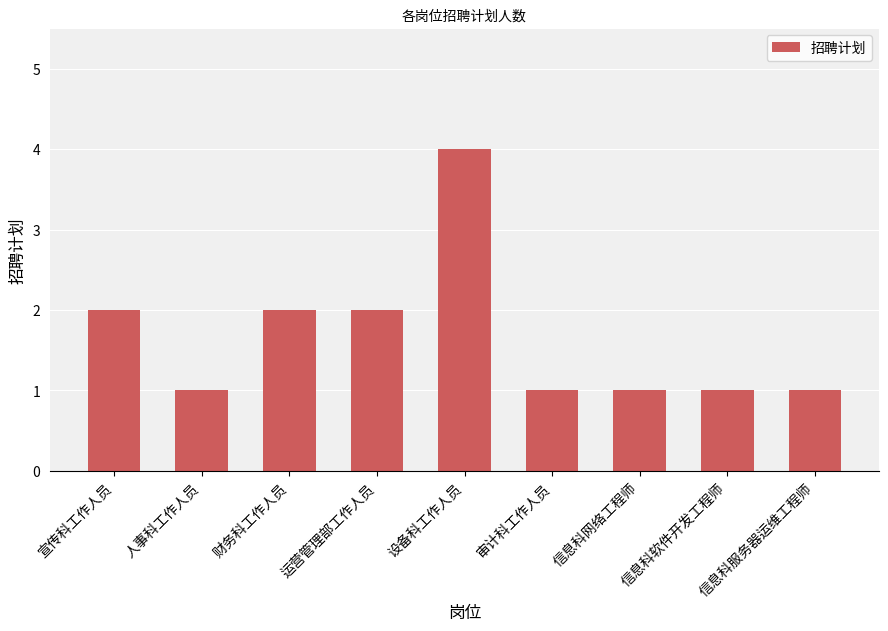

What is the value of the 3rd bar from the left?

2